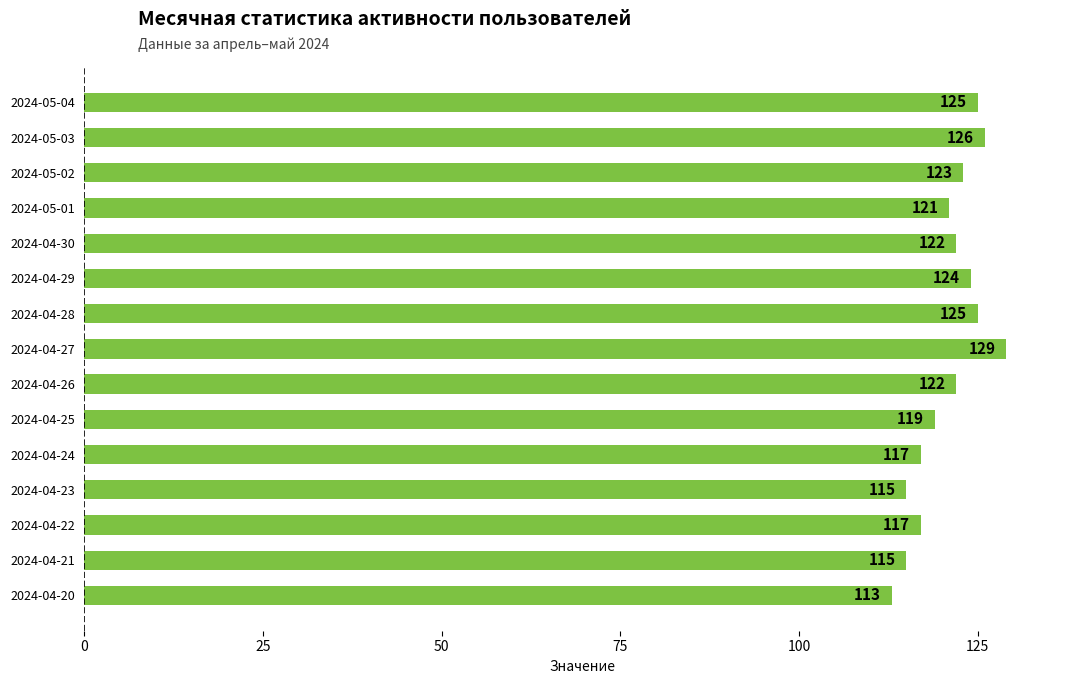

Read the value at 2024-04-23, to the nearest 5.

115